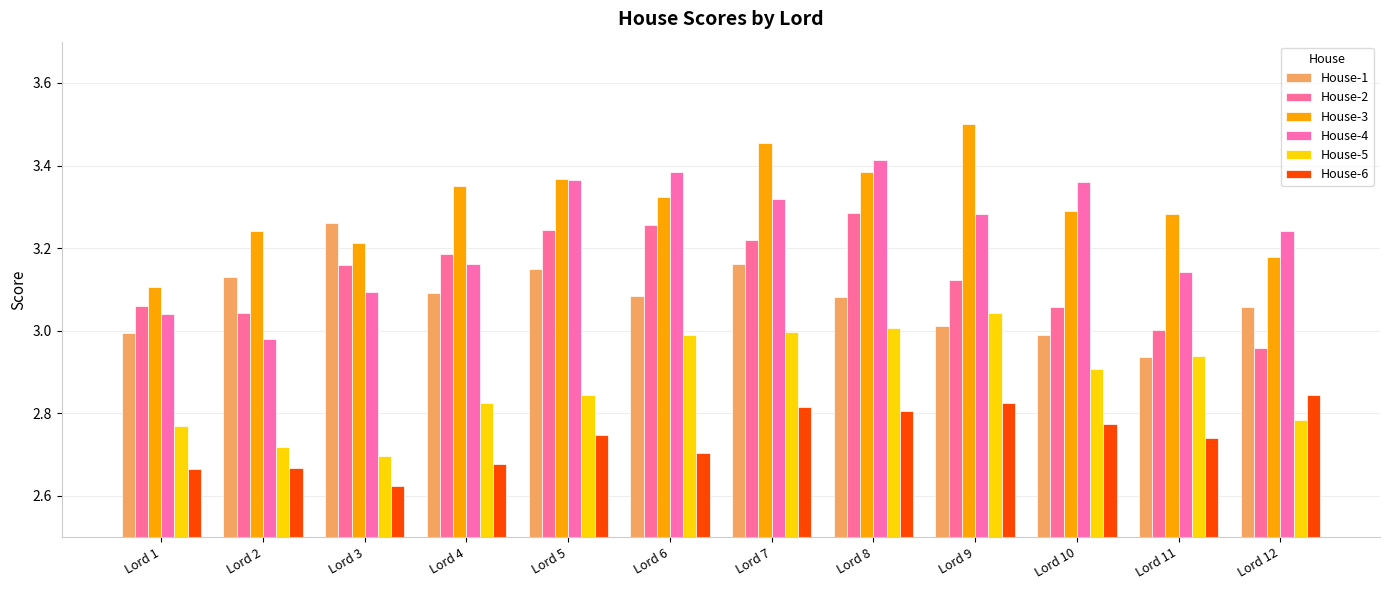

The House-2 series shows 3.0 at Lord 11. True or false?

True